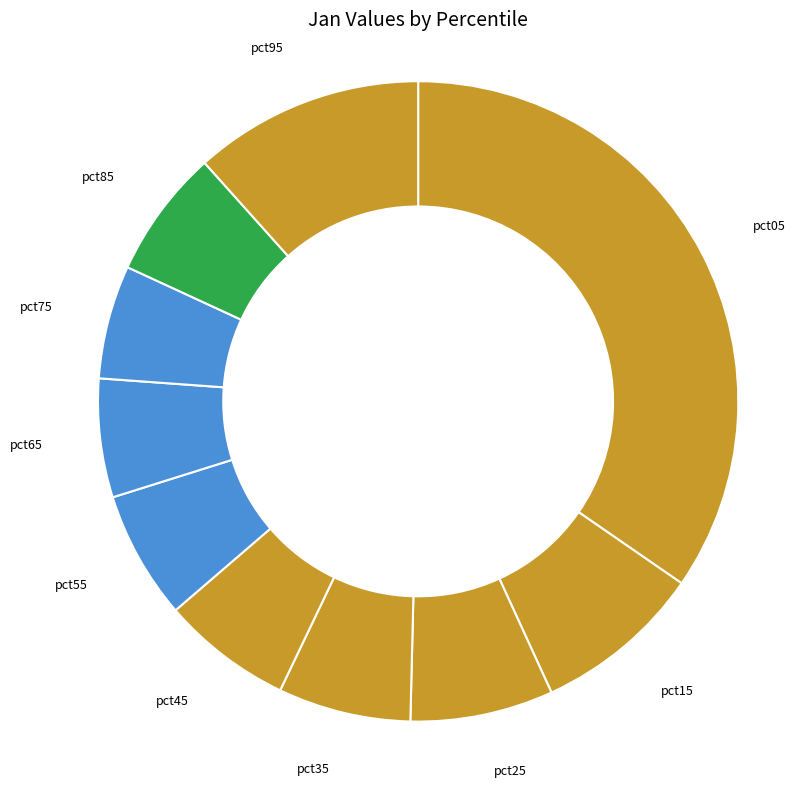

Combined, do pct45 and pct25 account for over 50%?

No